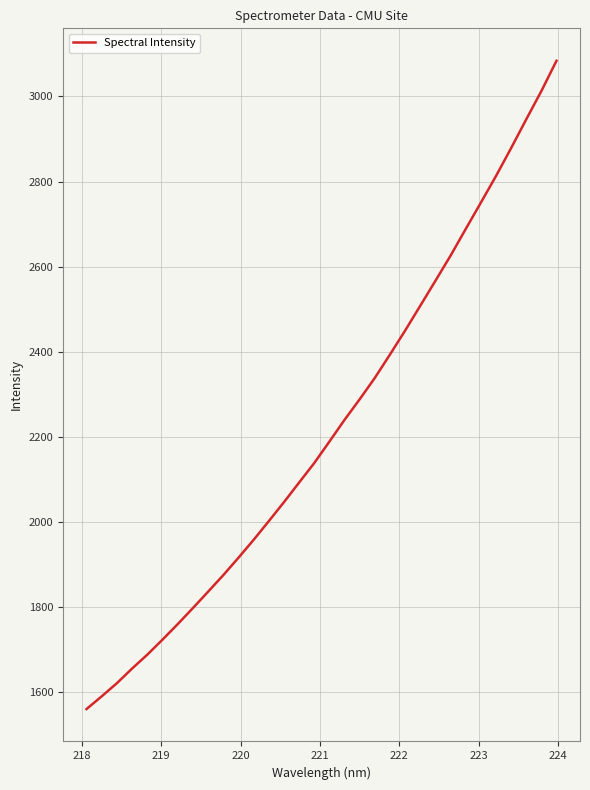

What is the difference between the maximum and minimum values?

1524.4